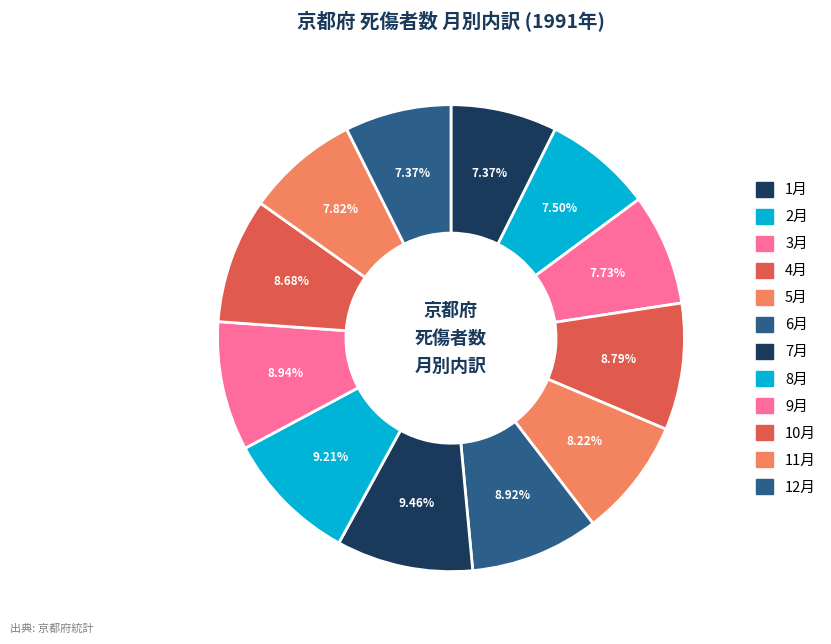

Does 1月 represent more than half of the total?

No